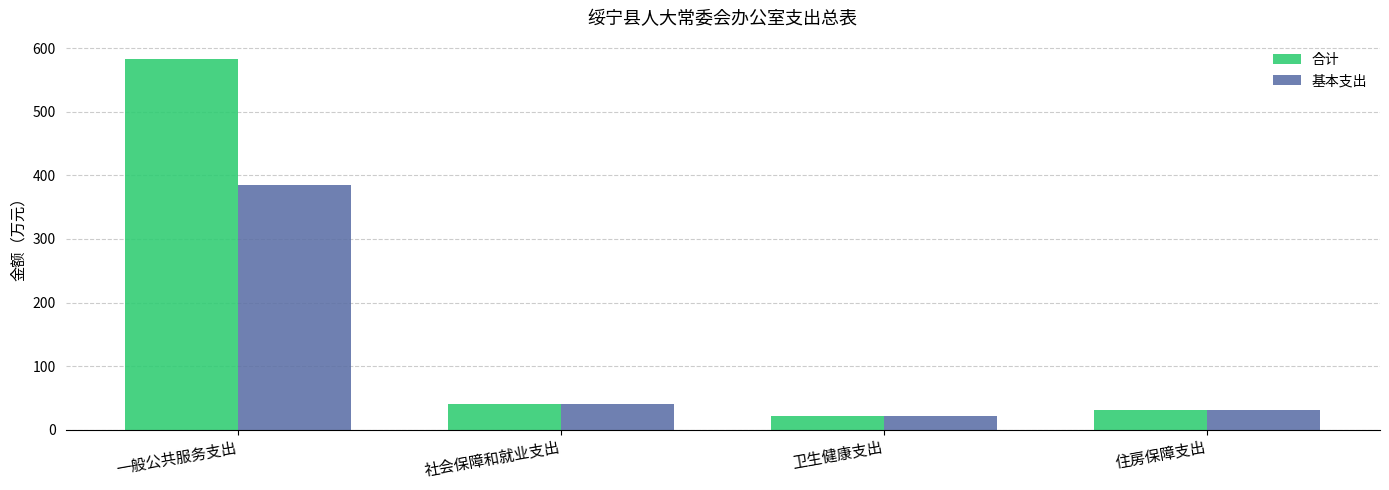

What is the difference between the second highest and second lowest values in the 基本支出 series?

10.3